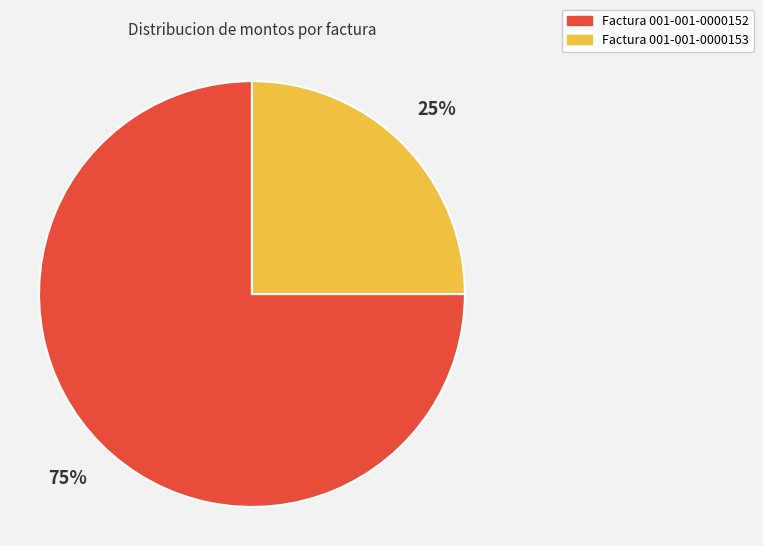

Is there any slice that represents more than half of the pie?

Yes